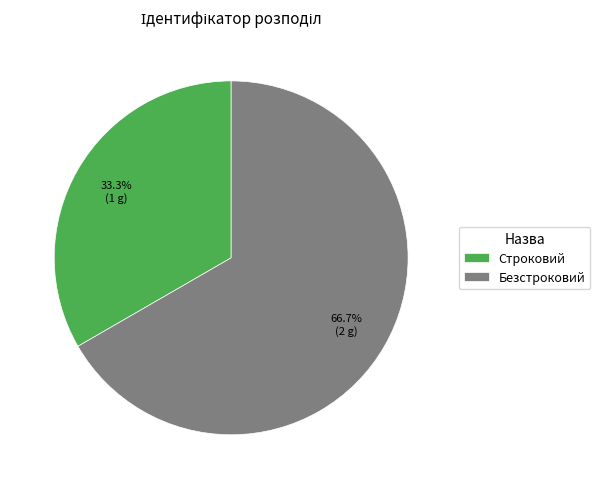

What portion of the pie excludes Строковий?

66.7%